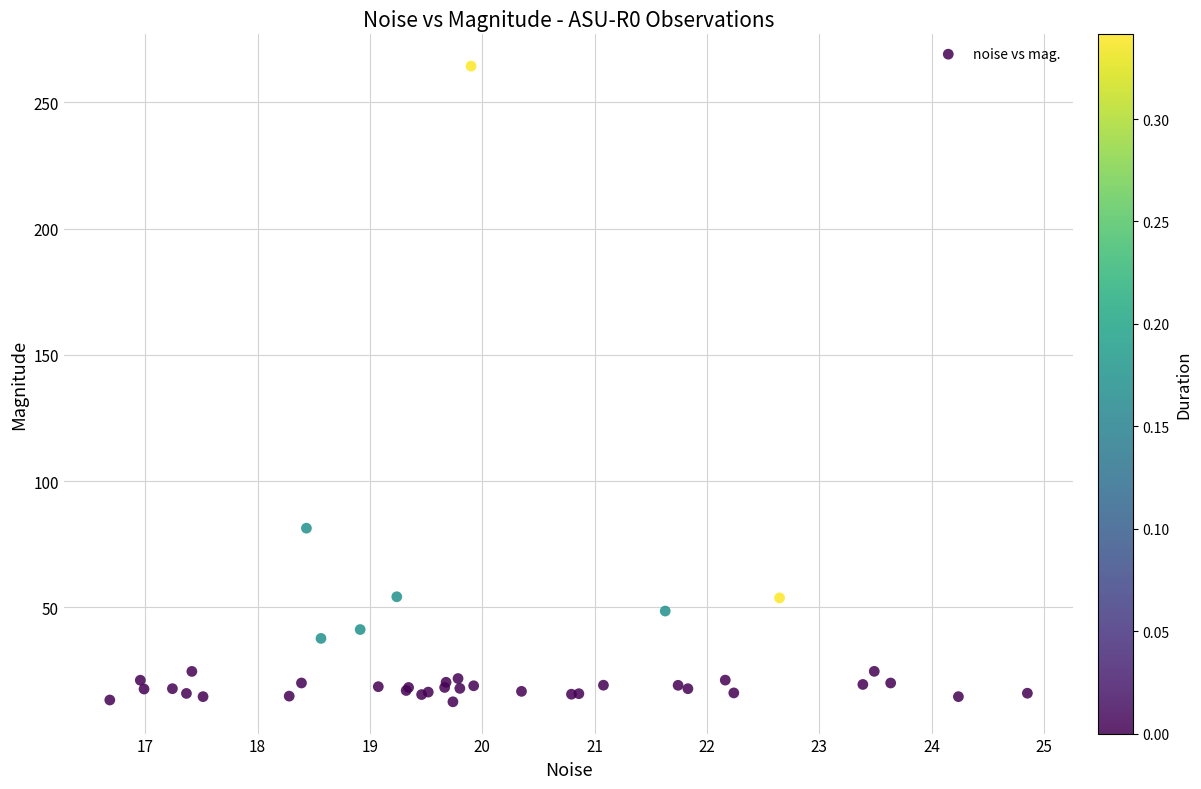

What Y value in the scatter plot is closest to 138?

81.4